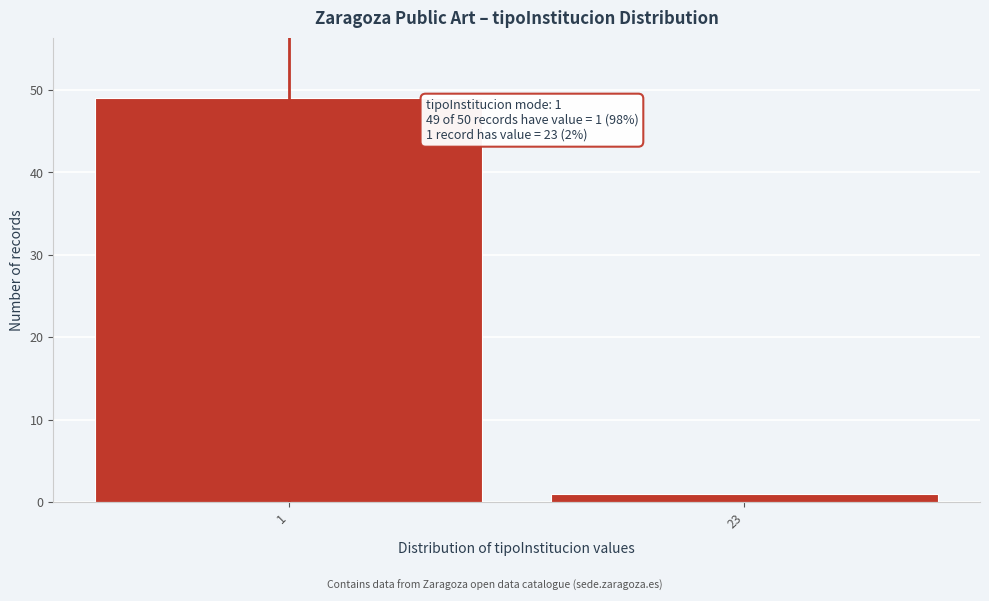

Reading left to right, extract all data points from this chart.

1=49	23=1